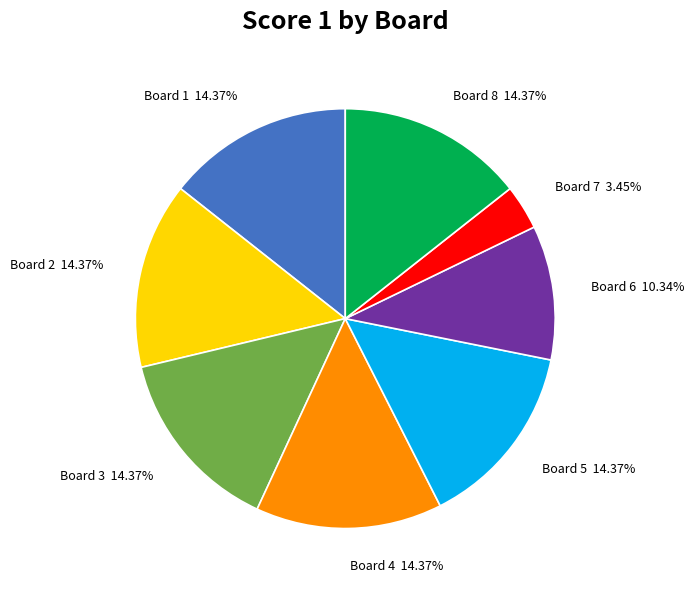

The Board 7 slice represents 17% of the pie. True or false?

False